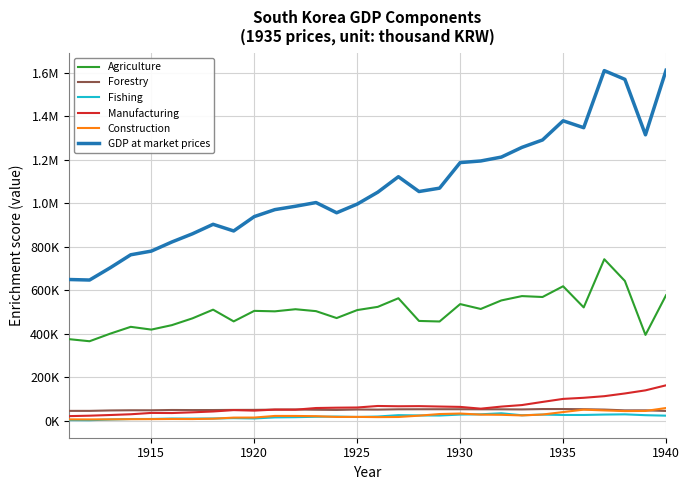

What is the value of the Agriculture point at the 25th from the left?

619068.6